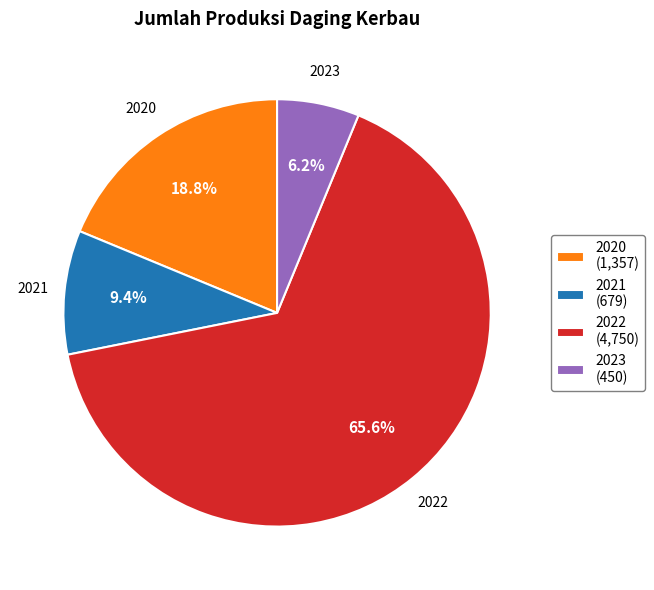

How many slices are in this pie chart?

4